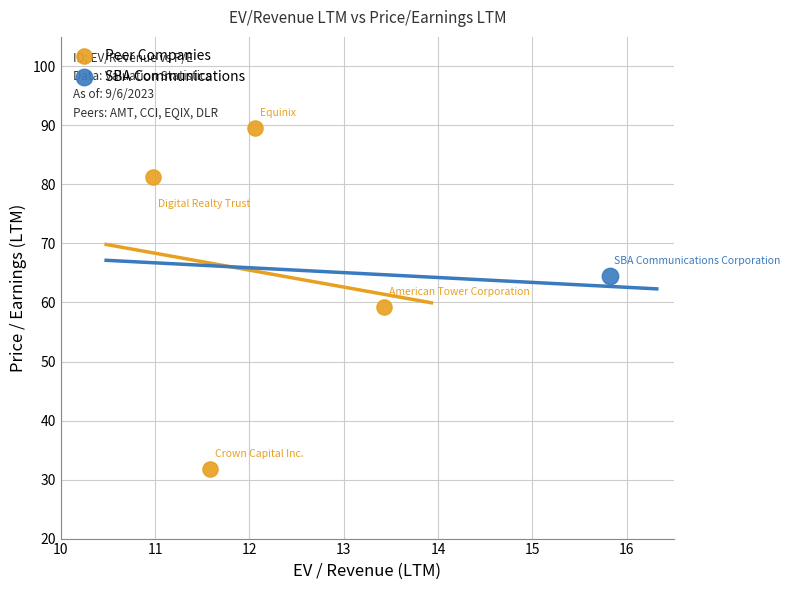

What are all the series names shown in the legend?

Peer Companies, SBA Communications